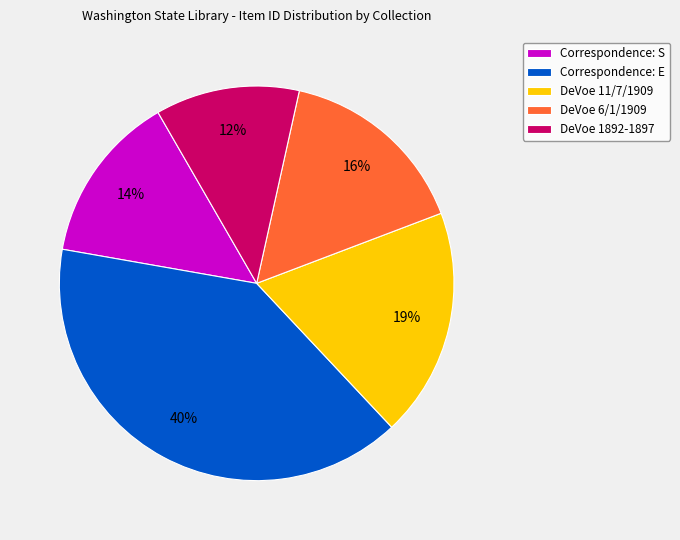

The Correspondence: E slice represents 40% of the pie. True or false?

True